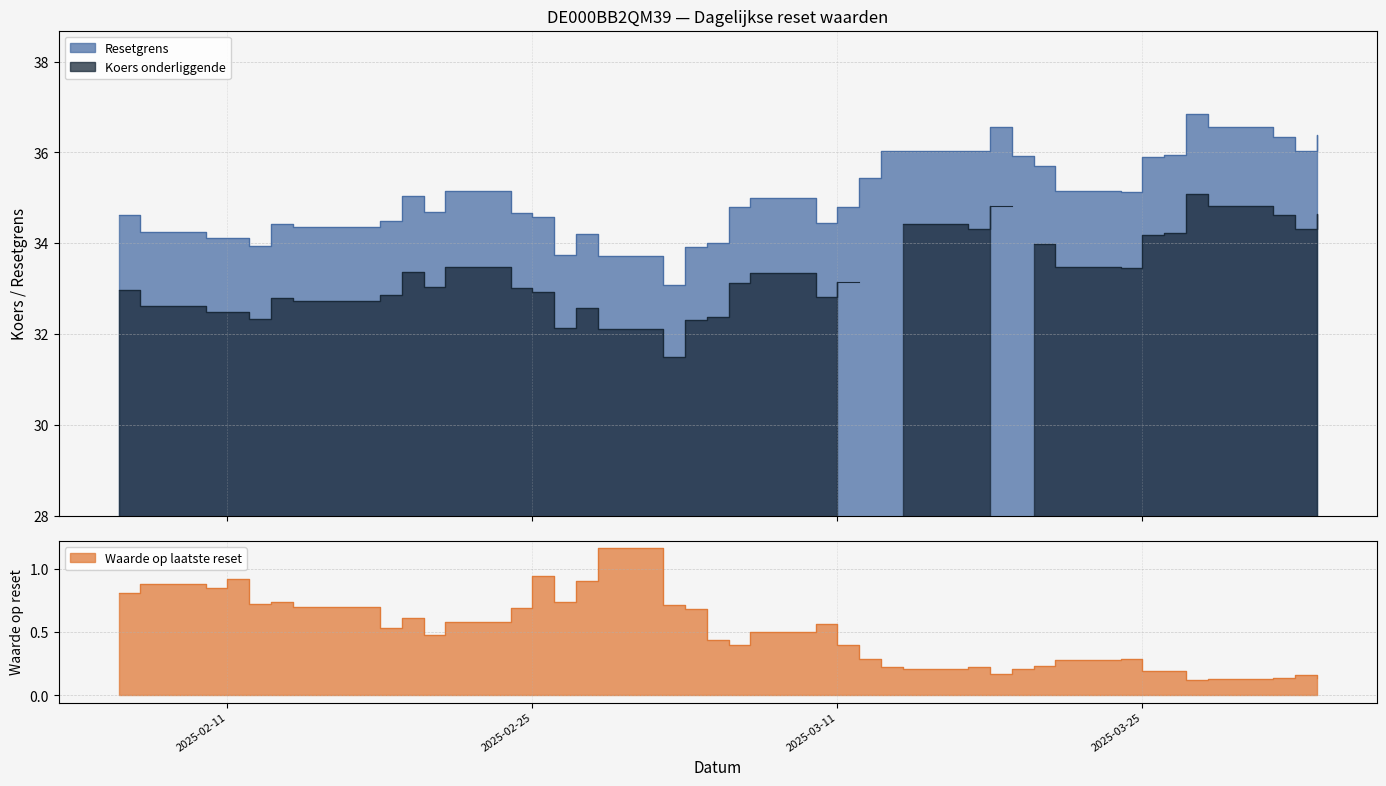

What is the sum of all Koers onderliggende values?

1198.9